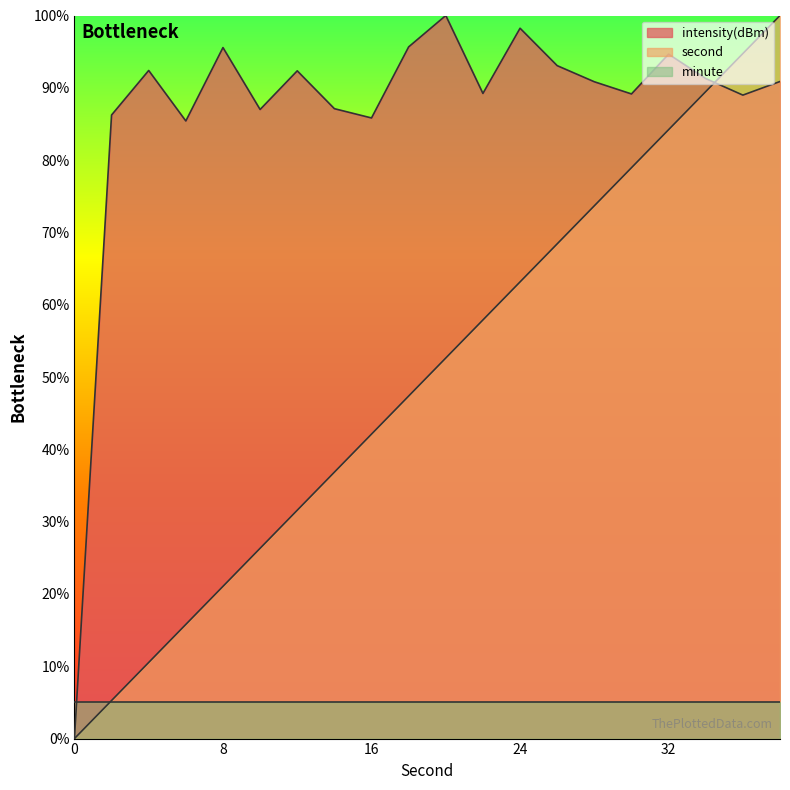

Where does the intensity series first go above 90?

4